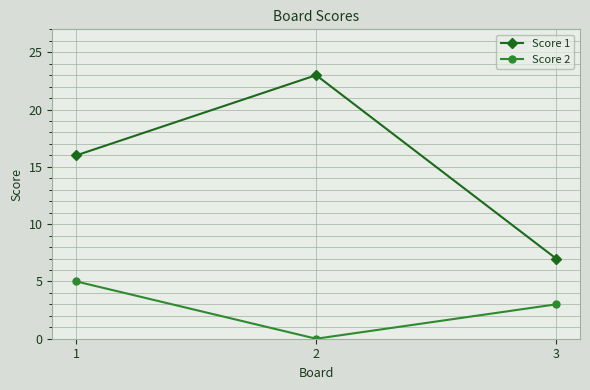

True or false: Score 2 has a value of 0 at 2.

True